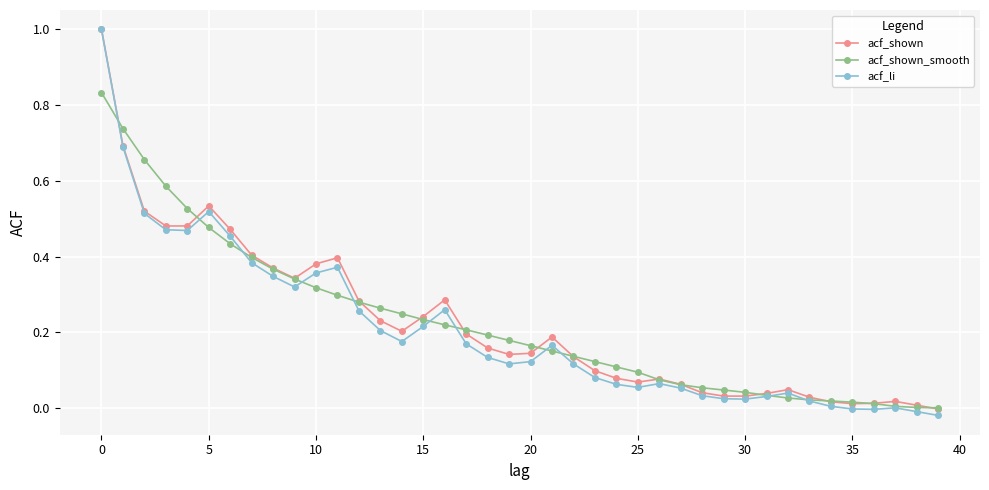

Which series has the widest spread of values?

acf_li